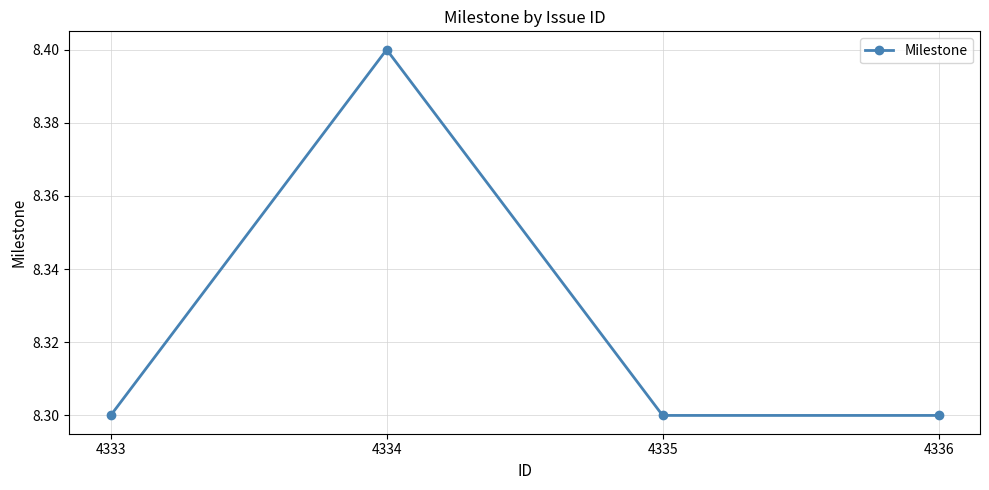

What is the value of the 2nd point from the left?

8.4